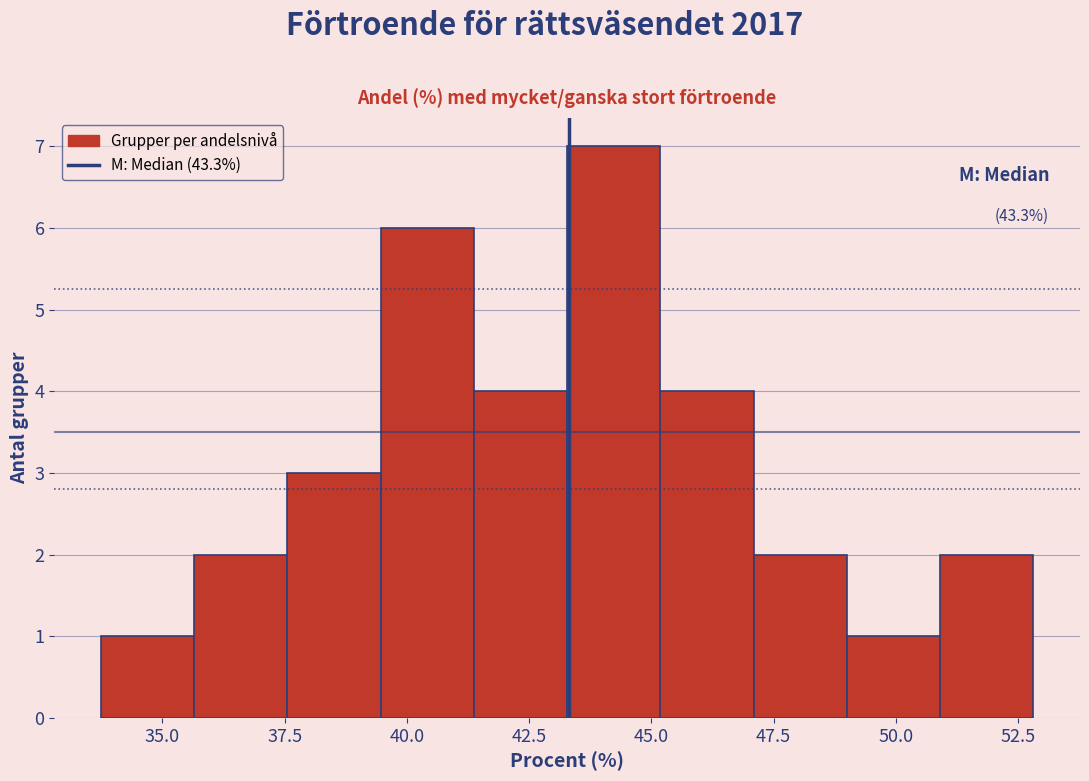

Read against the x-axis, roughly where is the centre of the tallest bar?

44.0